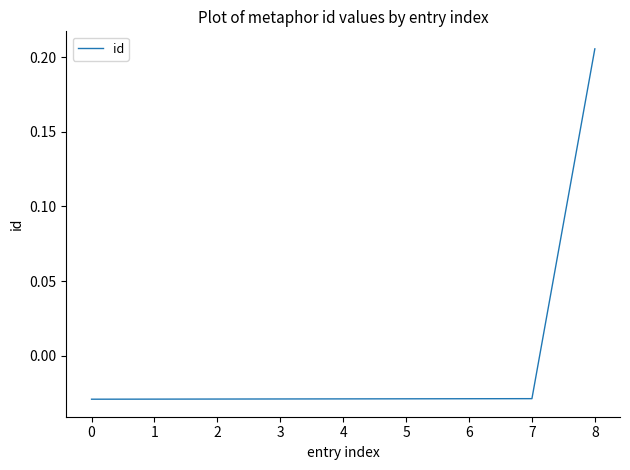

At which category does the chart reach its peak across all series?

8